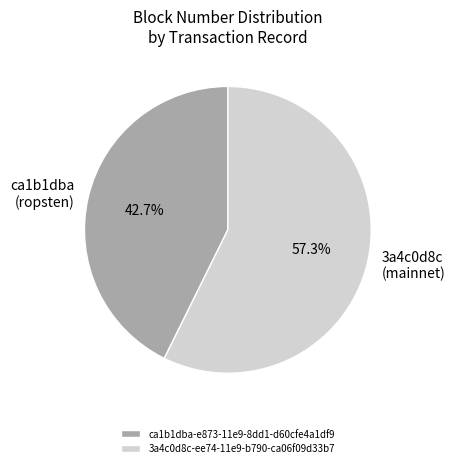

Do ca1b1dba-e873-11e9-8dd1-d60cfe4a1df9 and 3a4c0d8c-ee74-11e9-b790-ca06f09d33b7 together represent more than half of the pie?

Yes